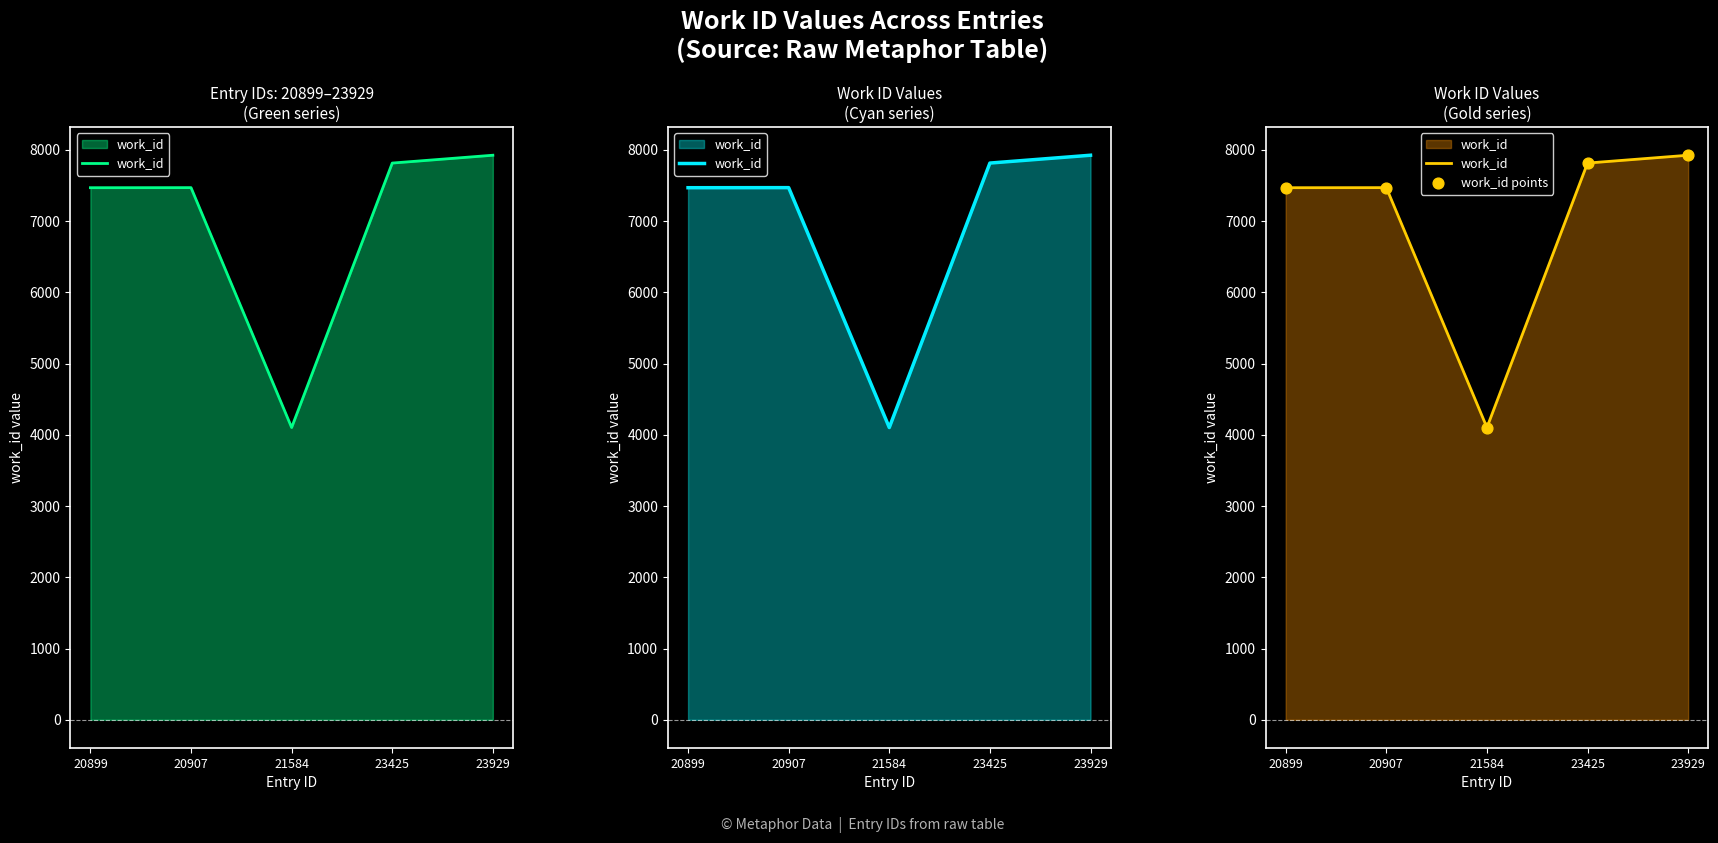

What is the total value across all series at 21584?

8206